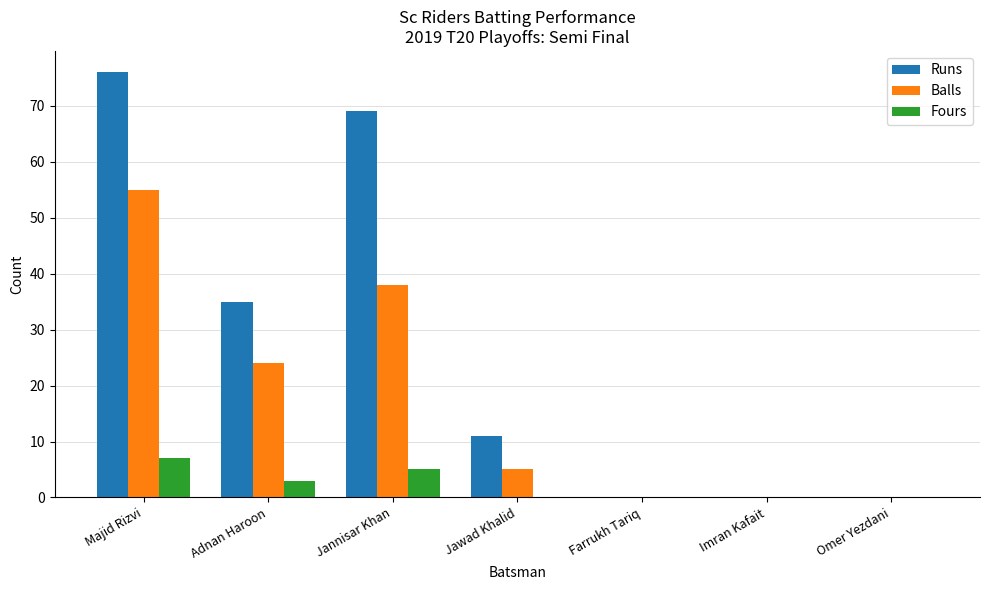

What is the highest value of the Balls series?

55